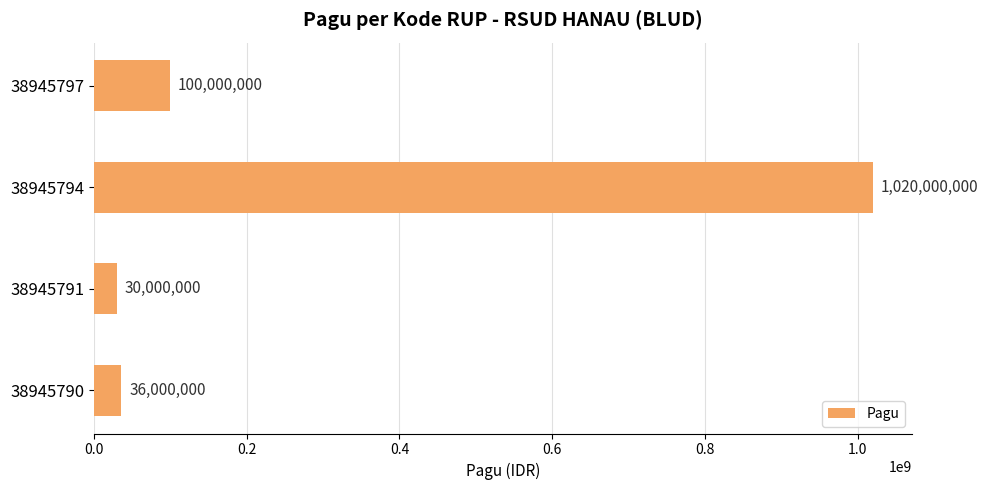

At which label is the value closest to 525000000?

38945797